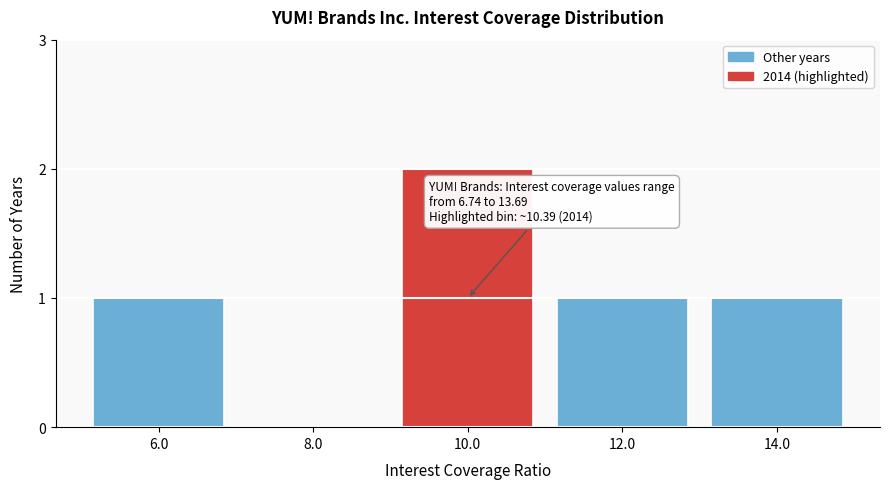

Reading left to right, extract all data points from this chart.

6.0=1	8.0=0	10.0=2	12.0=1	14.0=1